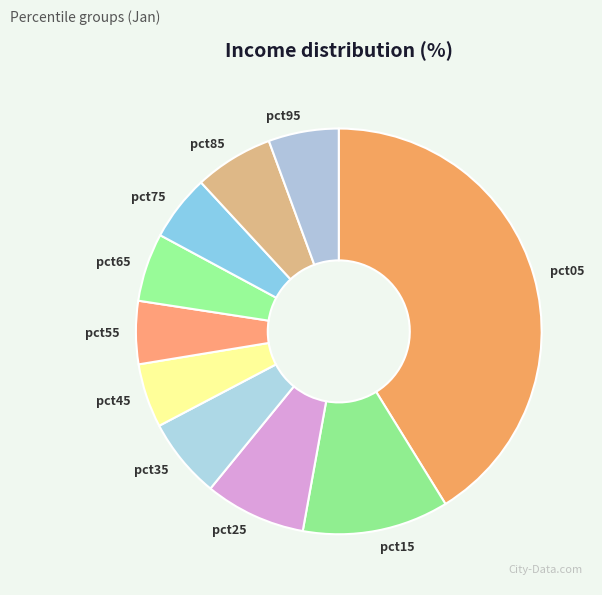

Which slice is the largest?

pct05